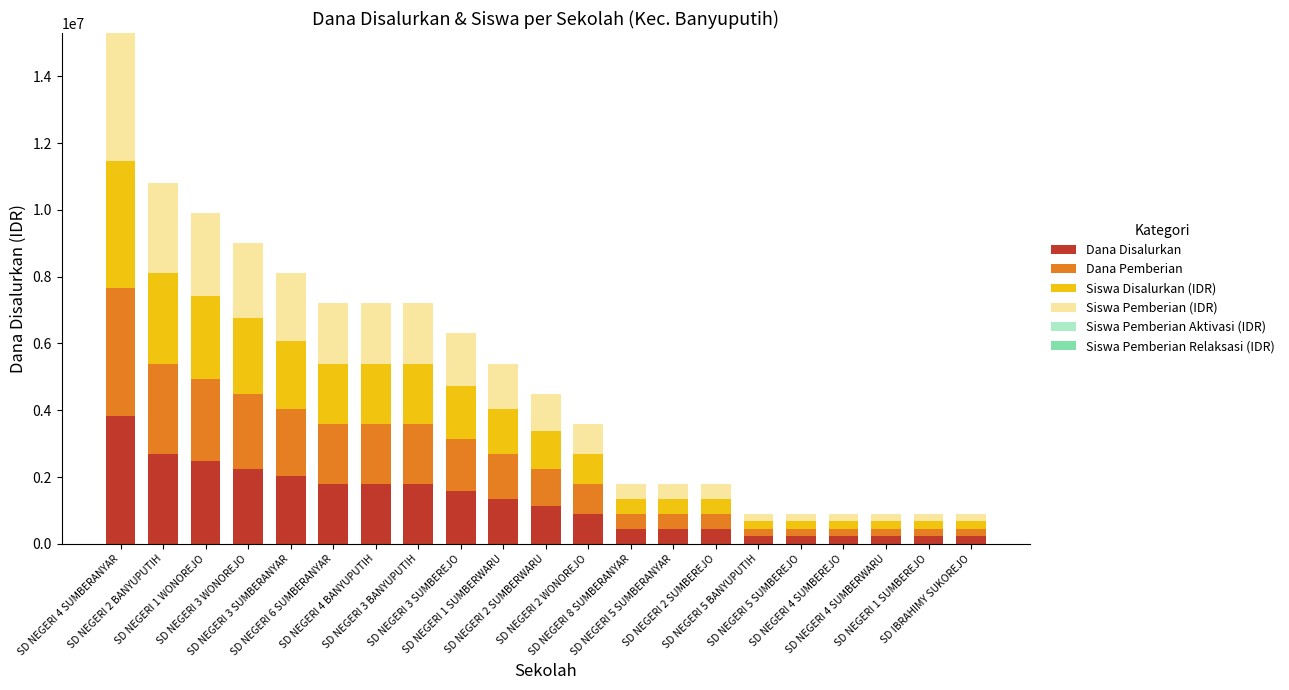

What is the average value of the Dana Disalurkan series?

1253571